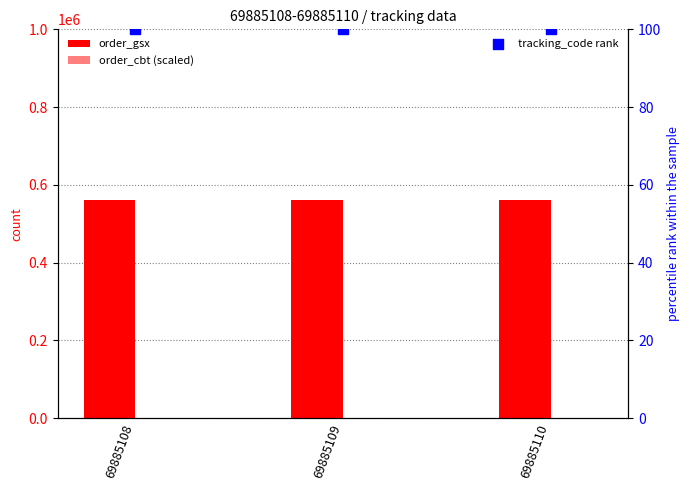

At how many categories does at least one series exceed 164452?

3